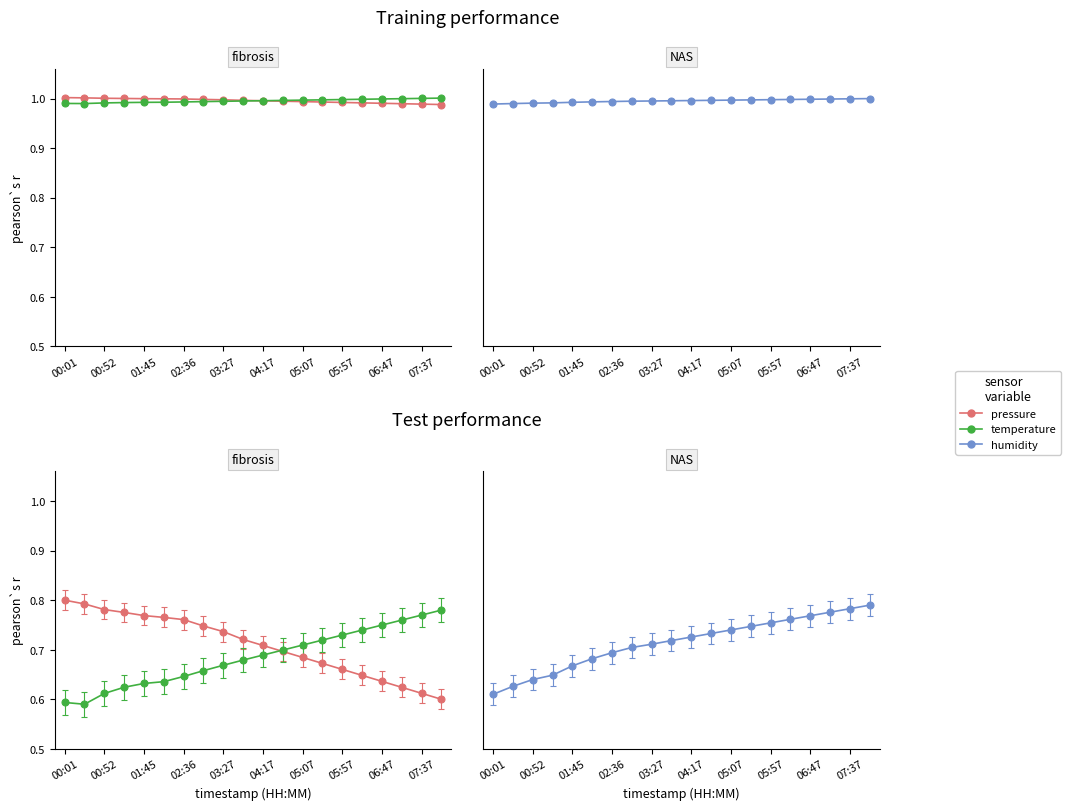

True or false: humidity and pressure cross at least once.

True